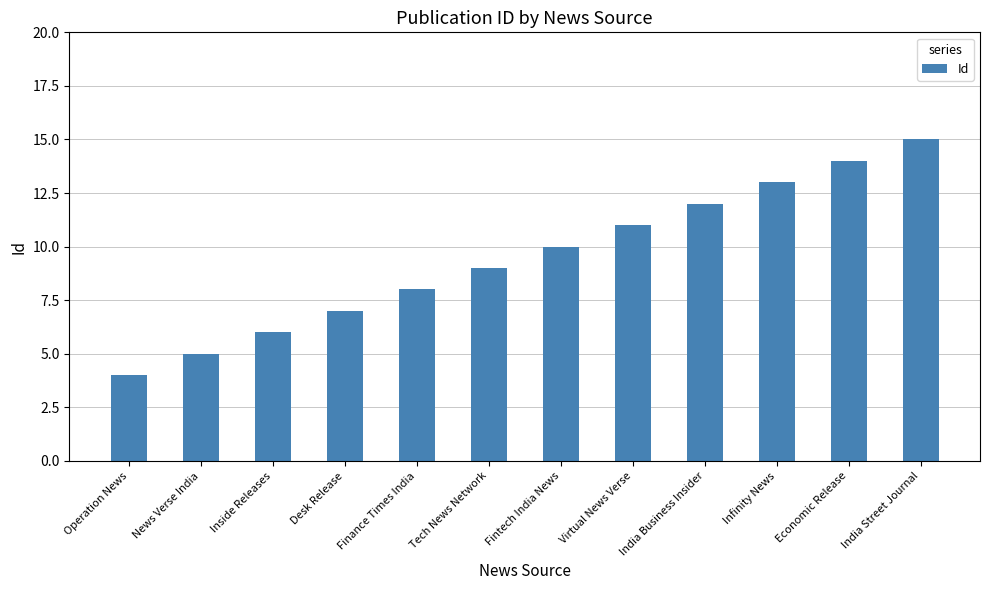

Rank the categories by value from lowest to highest.

Operation News, News Verse India, Inside Releases, Desk Release, Finance Times India, Tech News Network, Fintech India News, Virtual News Verse, India Business Insider, Infinity News, Economic Release, India Street Journal